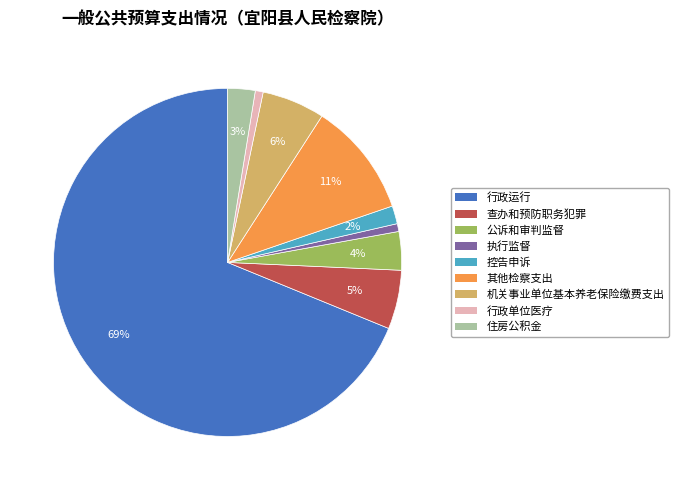

Combined, do 行政运行 and 其他检察支出 account for over 50%?

Yes